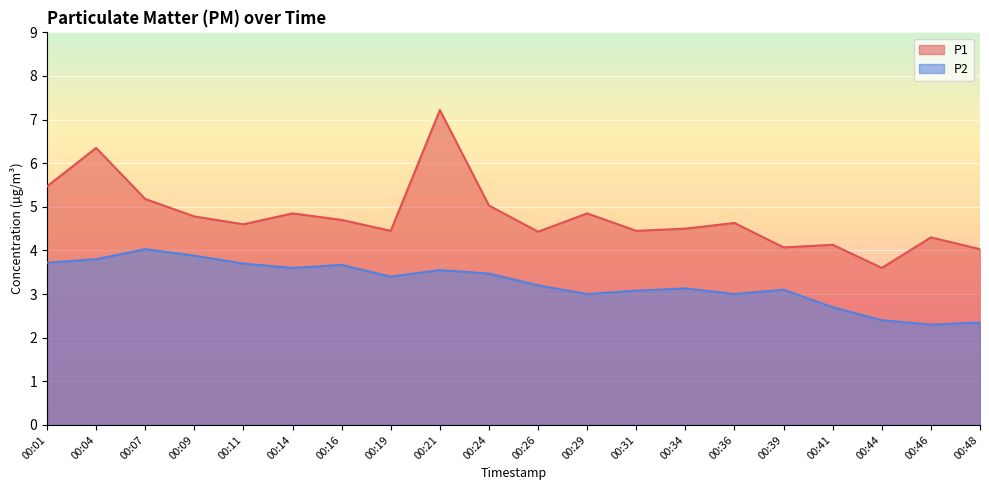

Which series has the largest range (max minus min)?

P1